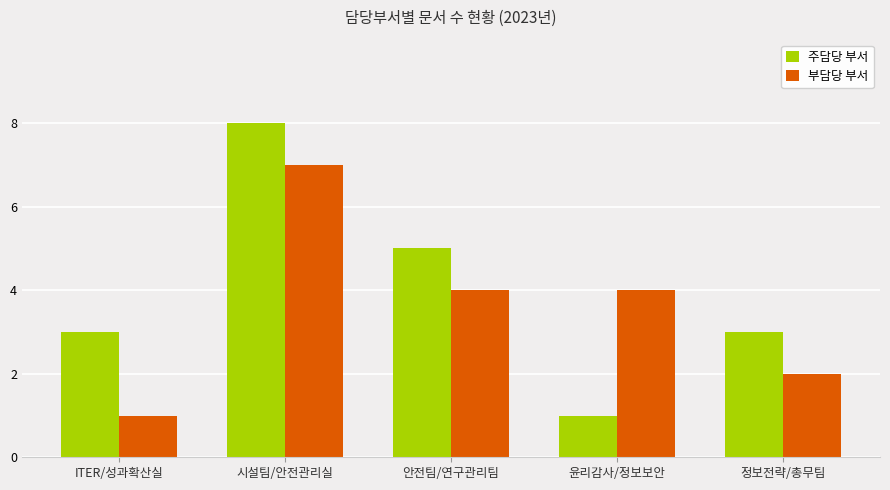

What is the average value of the 부담당 부서 series?

4